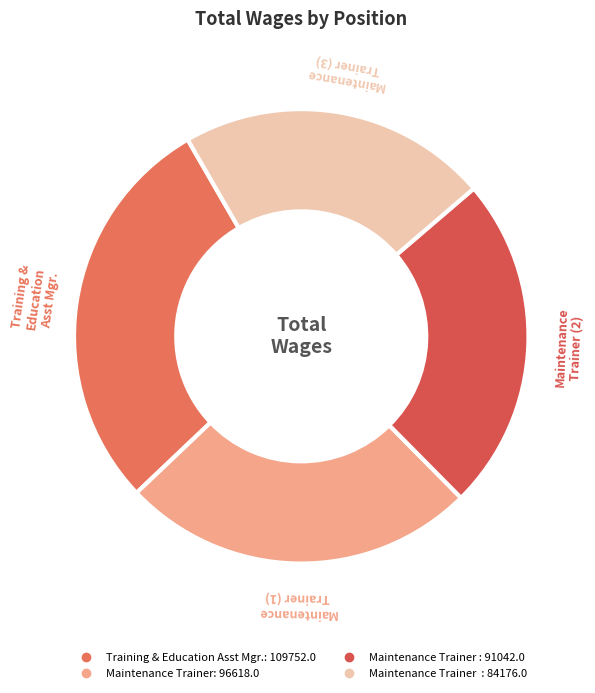

What is the smallest slice in the pie chart?

Maintenance Trainer  